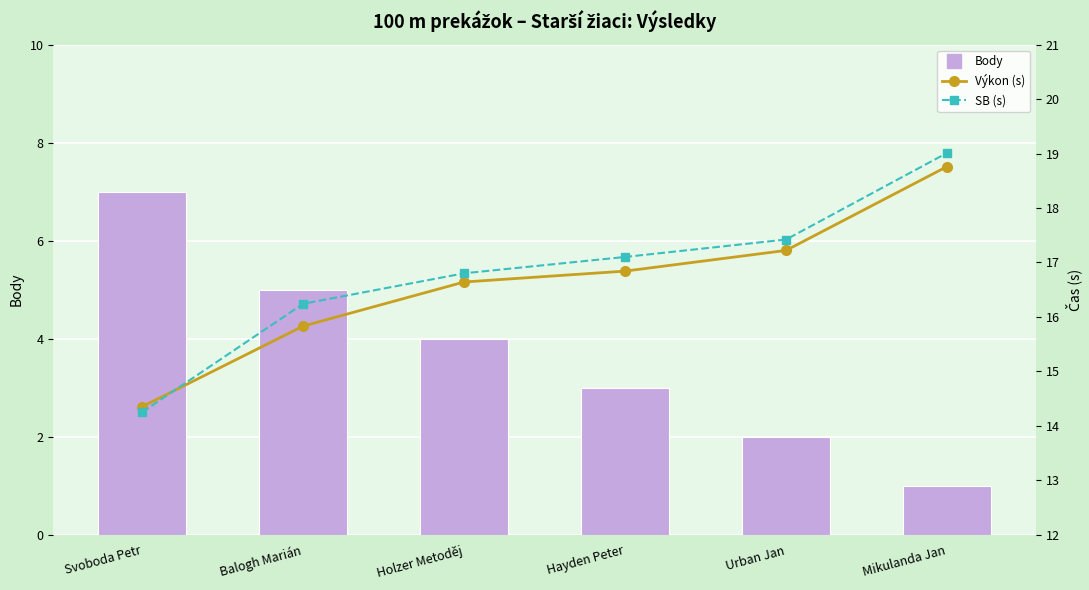

What is the difference between the highest and lowest values at Svoboda Petr?

7.3